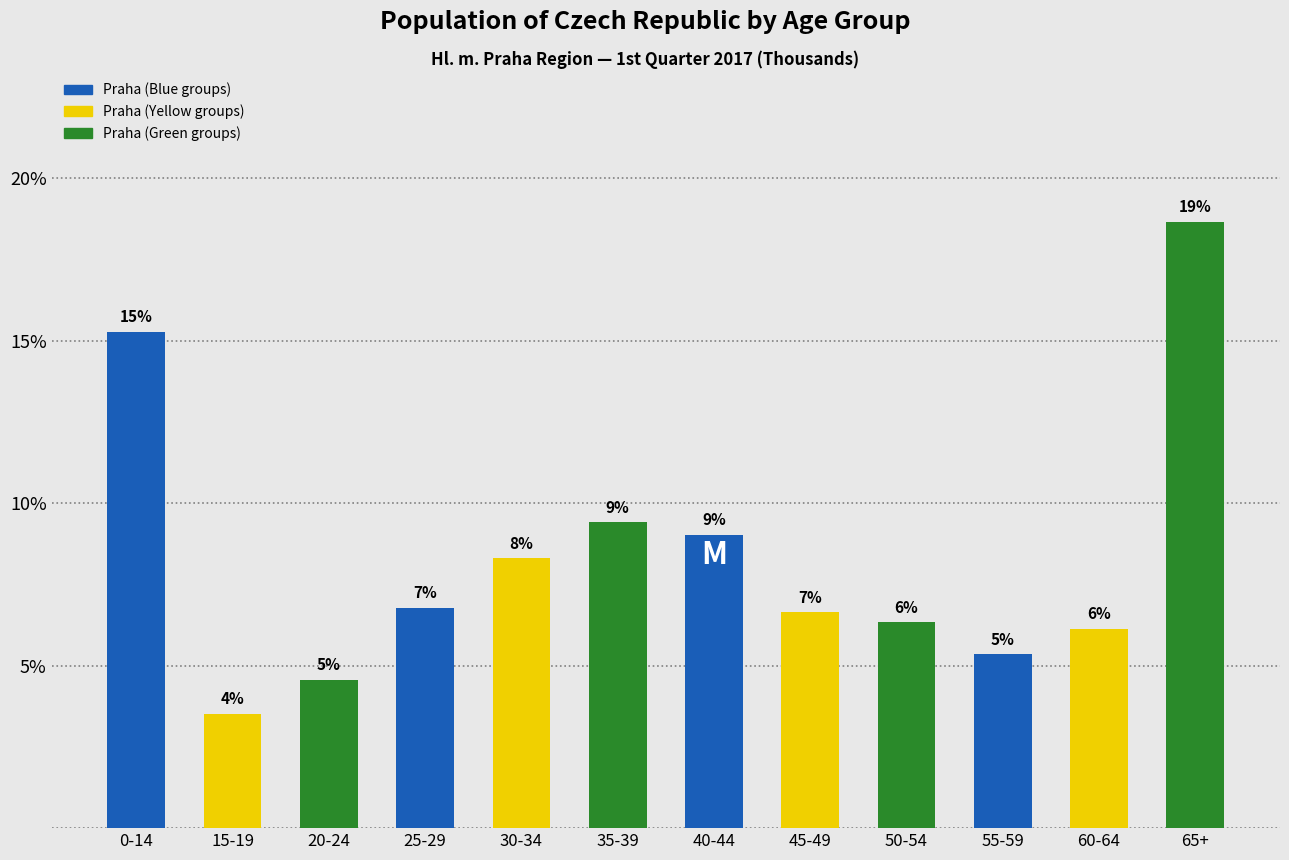

Are the bars horizontal?

No